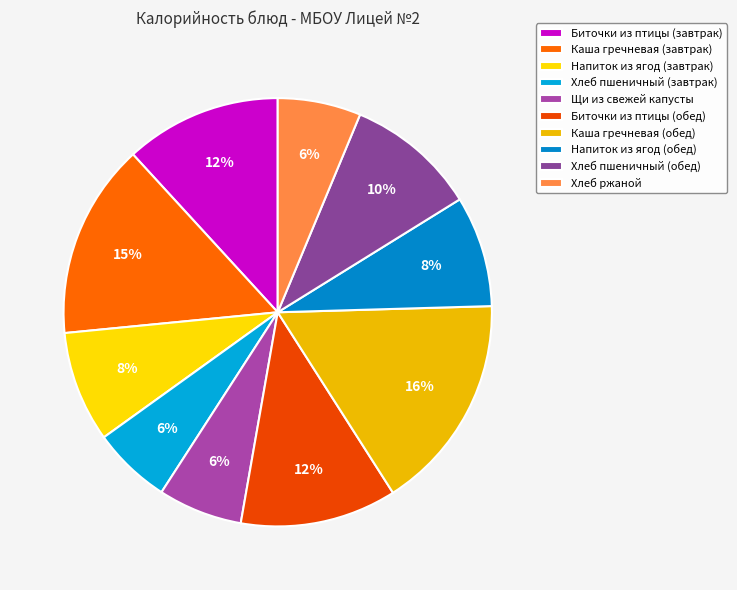

Is the sum of Хлеб пшеничный (обед) and Щи из свежей капусты greater than half?

No